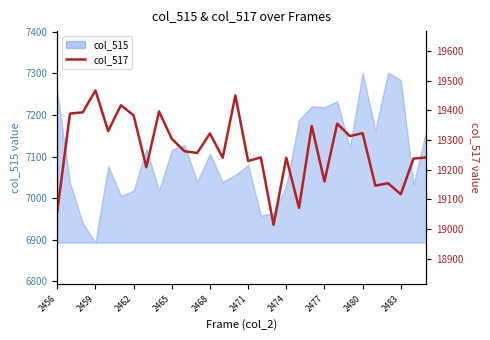

What value does the data have at 11, to the nearest 10?

19260